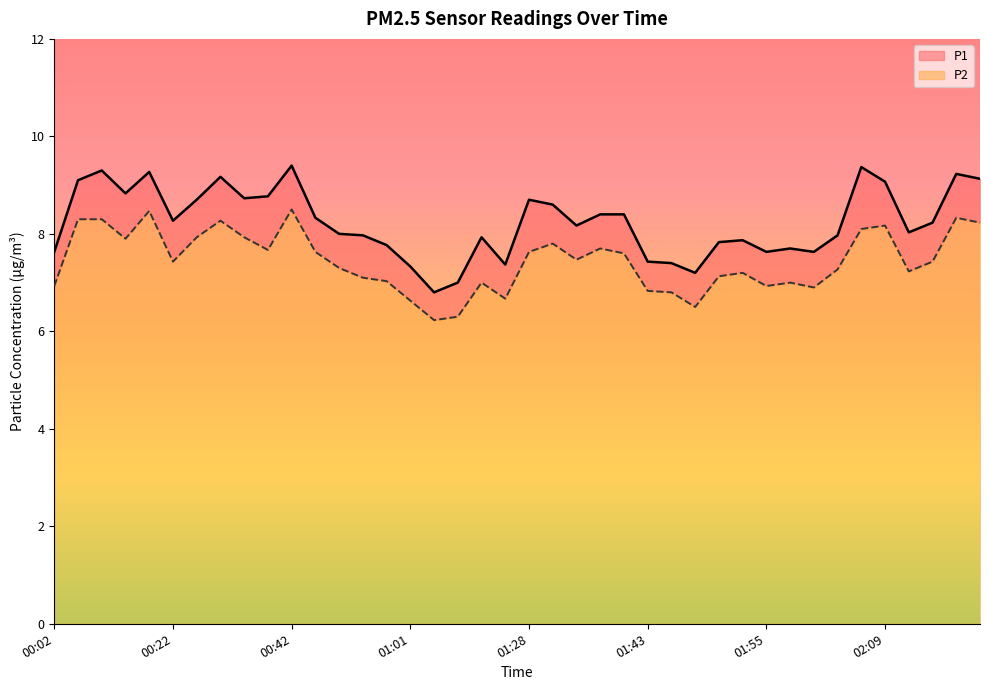

What is the label of the 39th point from the right?

00:04